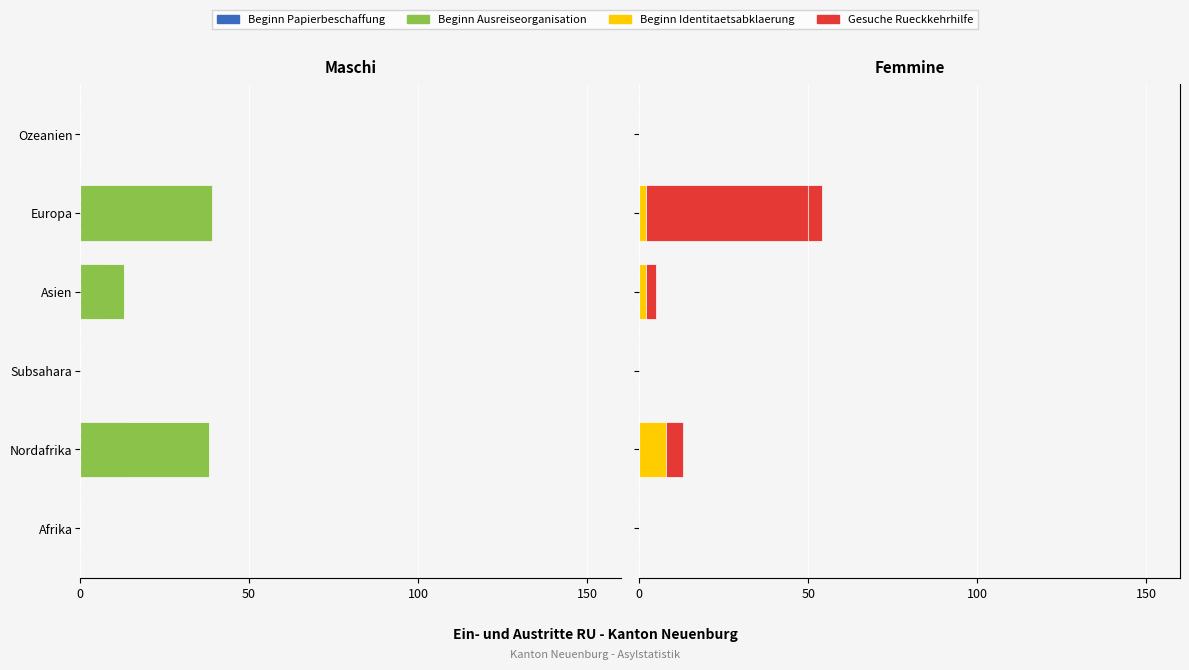

Is it true that Beginn Papierbeschaffung equals -19 at Nordafrika?

False